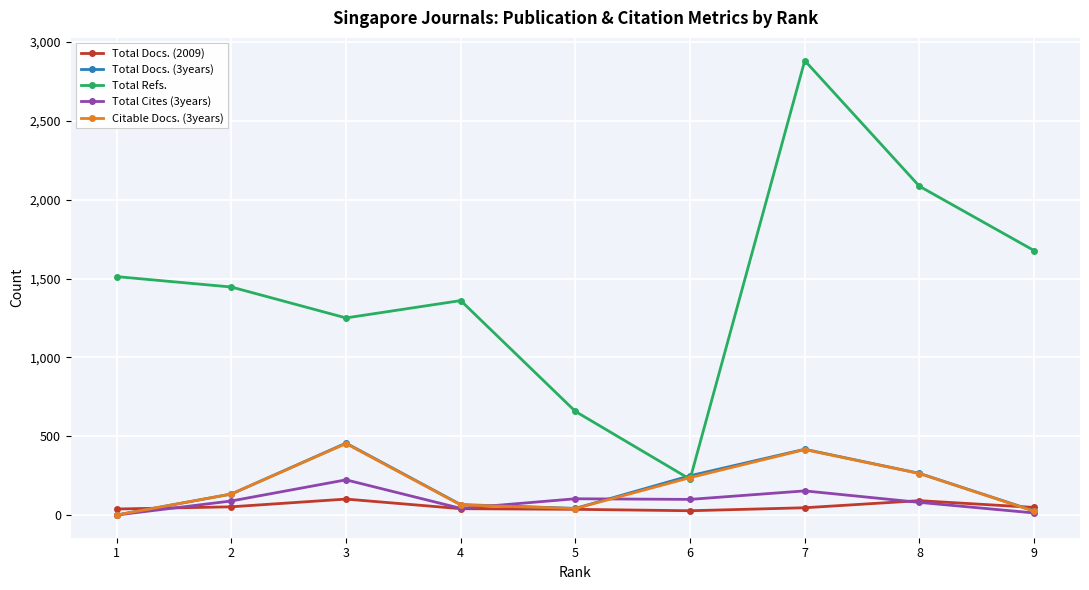

At which category does Total Refs. reach its first local valley?

3